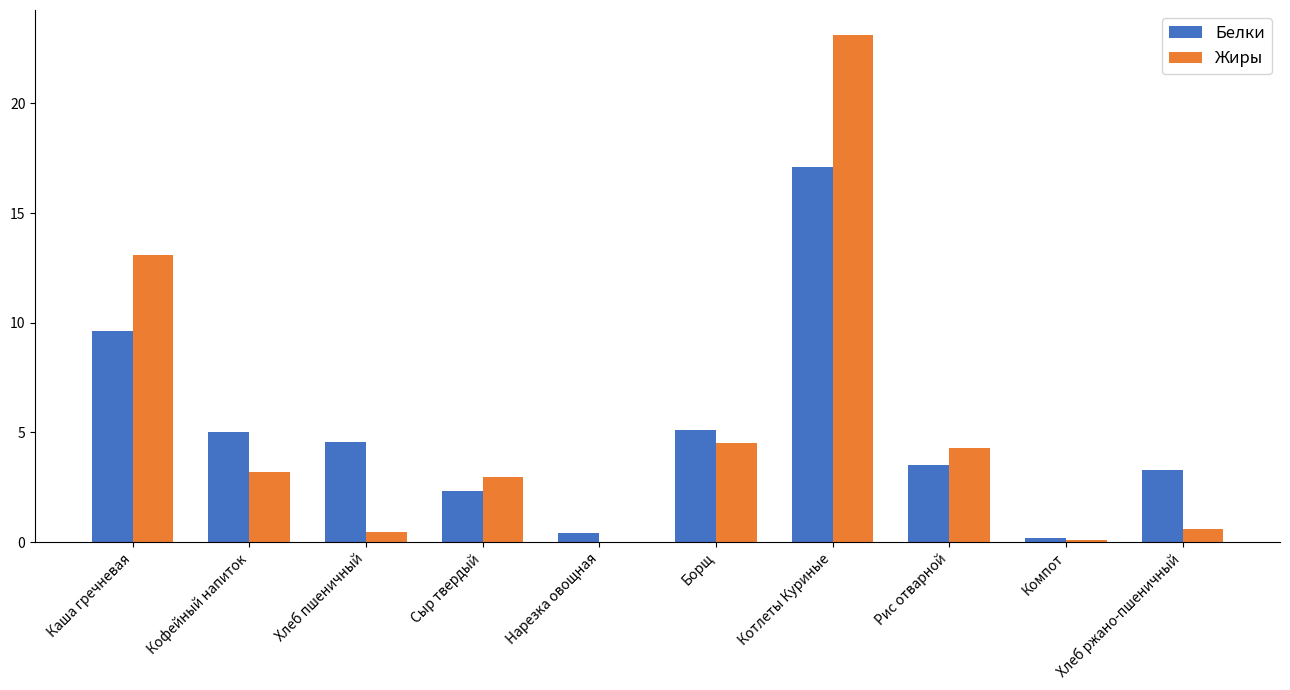

Are the bars grouped side by side (vs. stacked)?

Yes